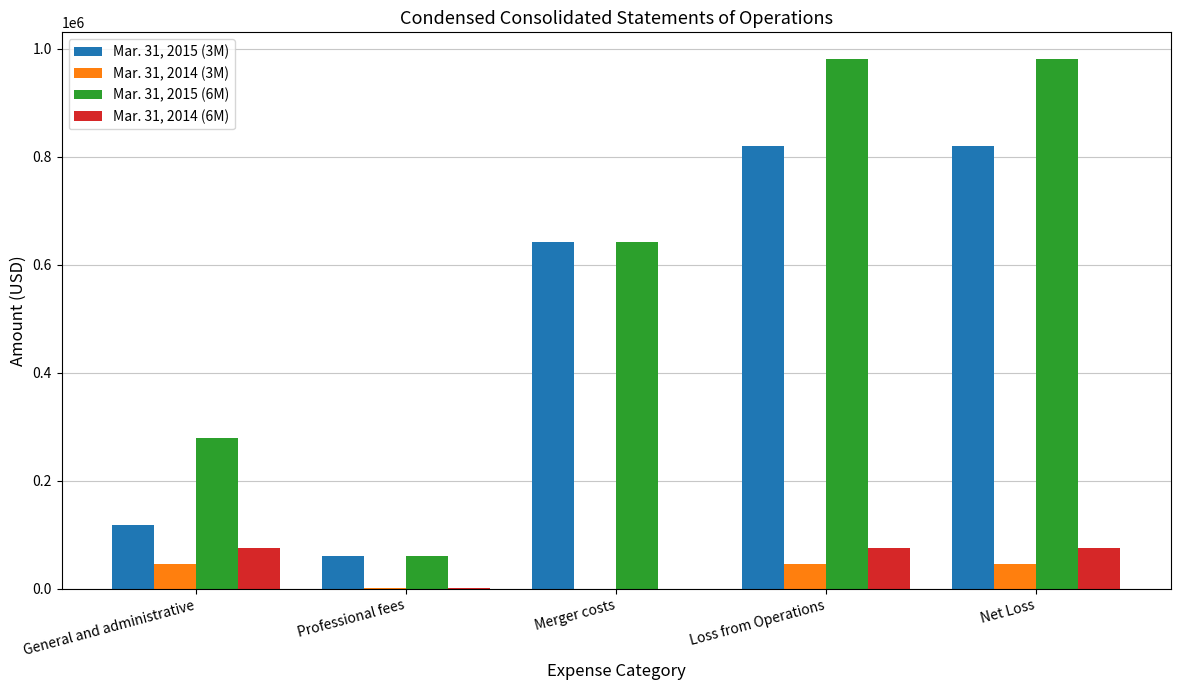

Which series changed the most between General and administrative and Merger costs?

Mar. 31, 2015 (3M)